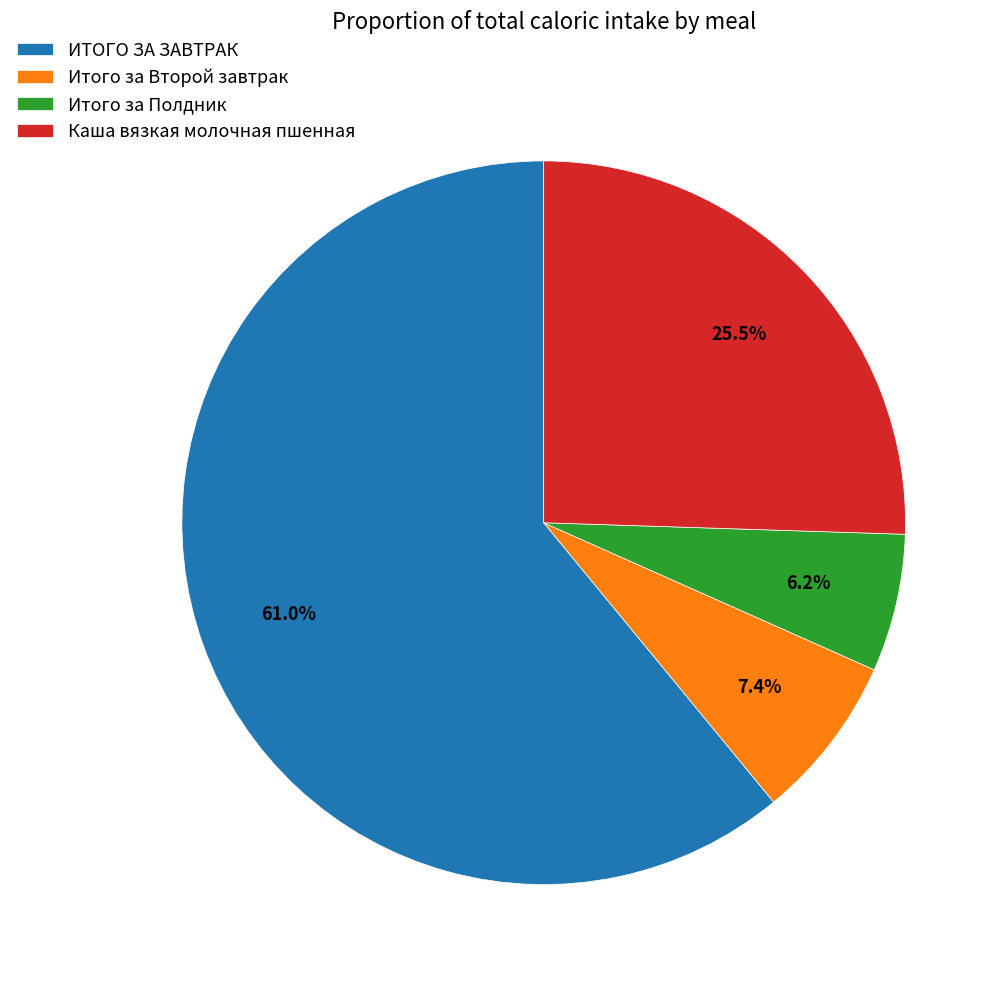

Which has a higher value, Каша вязкая молочная пшенная or Итого за Полдник?

Каша вязкая молочная пшенная